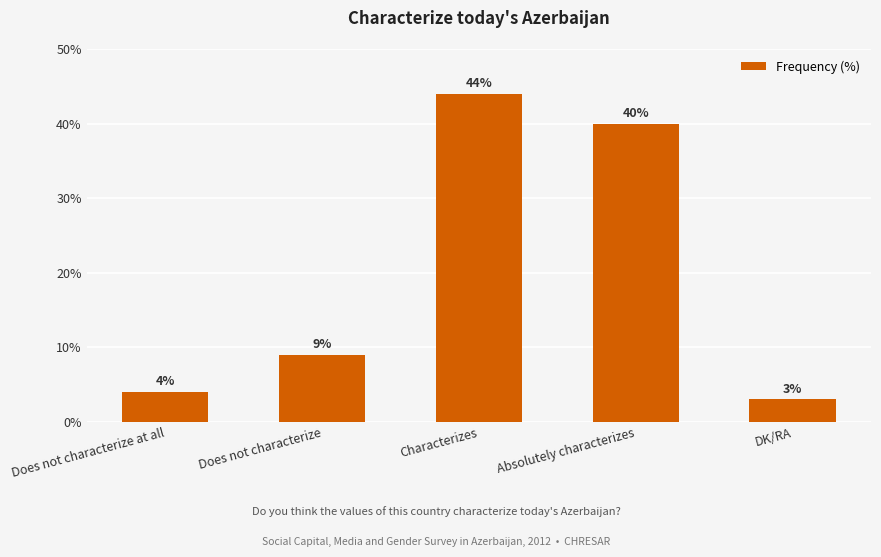

Reading left to right, transcribe all the data shown in this chart.

Does not characterize at all=4	Does not characterize=9	Characterizes=44	Absolutely characterizes=40	DK/RA=3